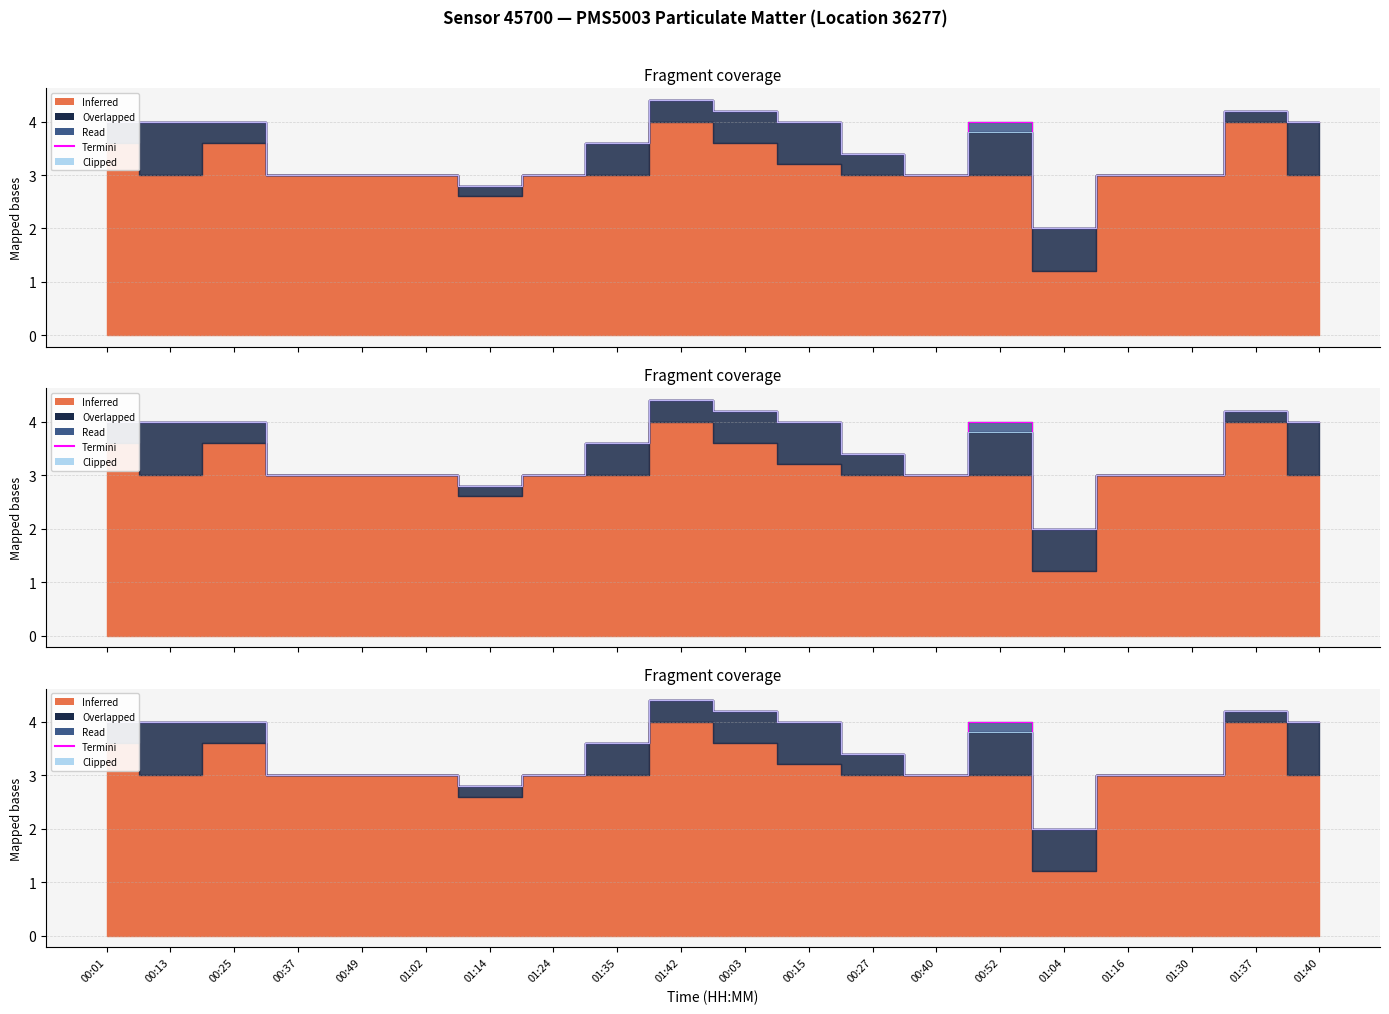

What is the total value across all series at 00:03?

8.4